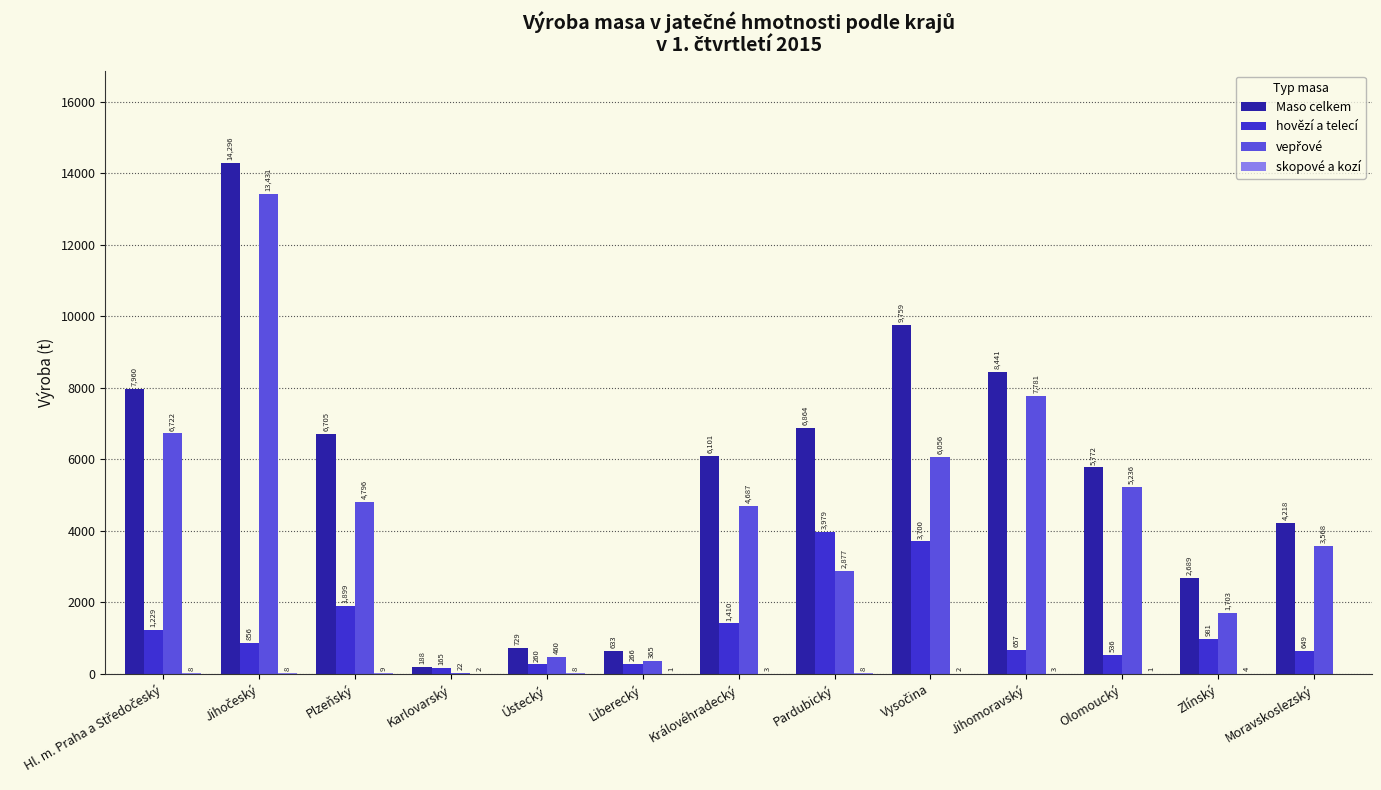

What value does the Maso celkem series have at Zlínský, to the nearest 100?

2700